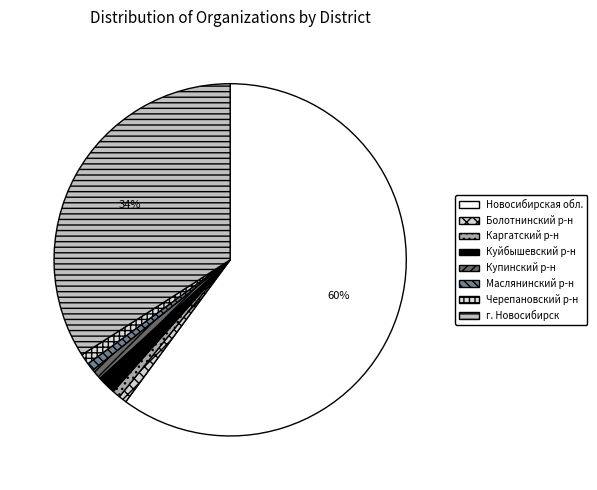

How many segments does this pie chart have?

8